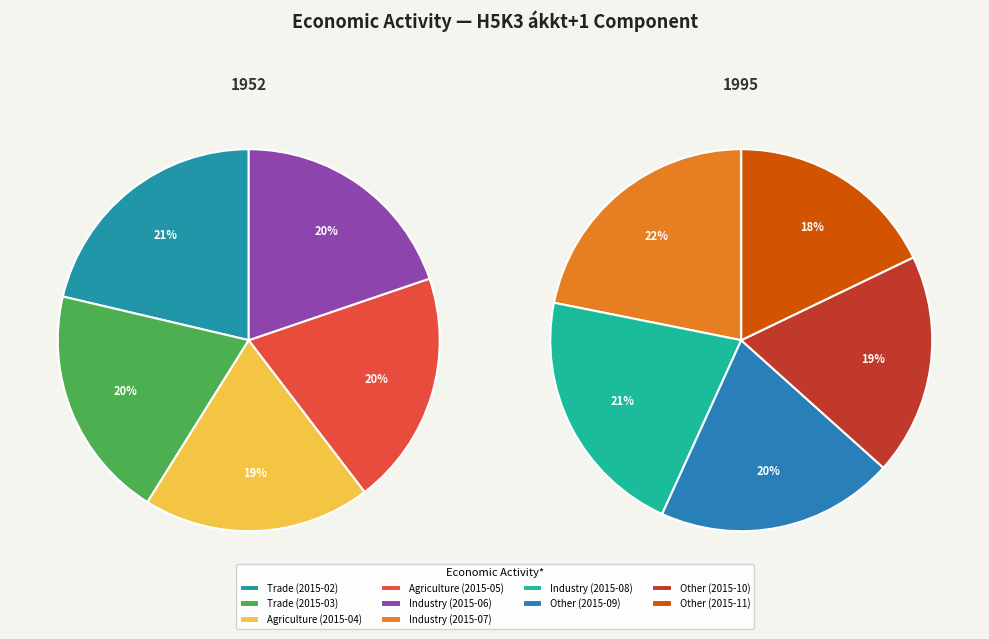

How much of the chart is everything except 2015-10?

91.1%